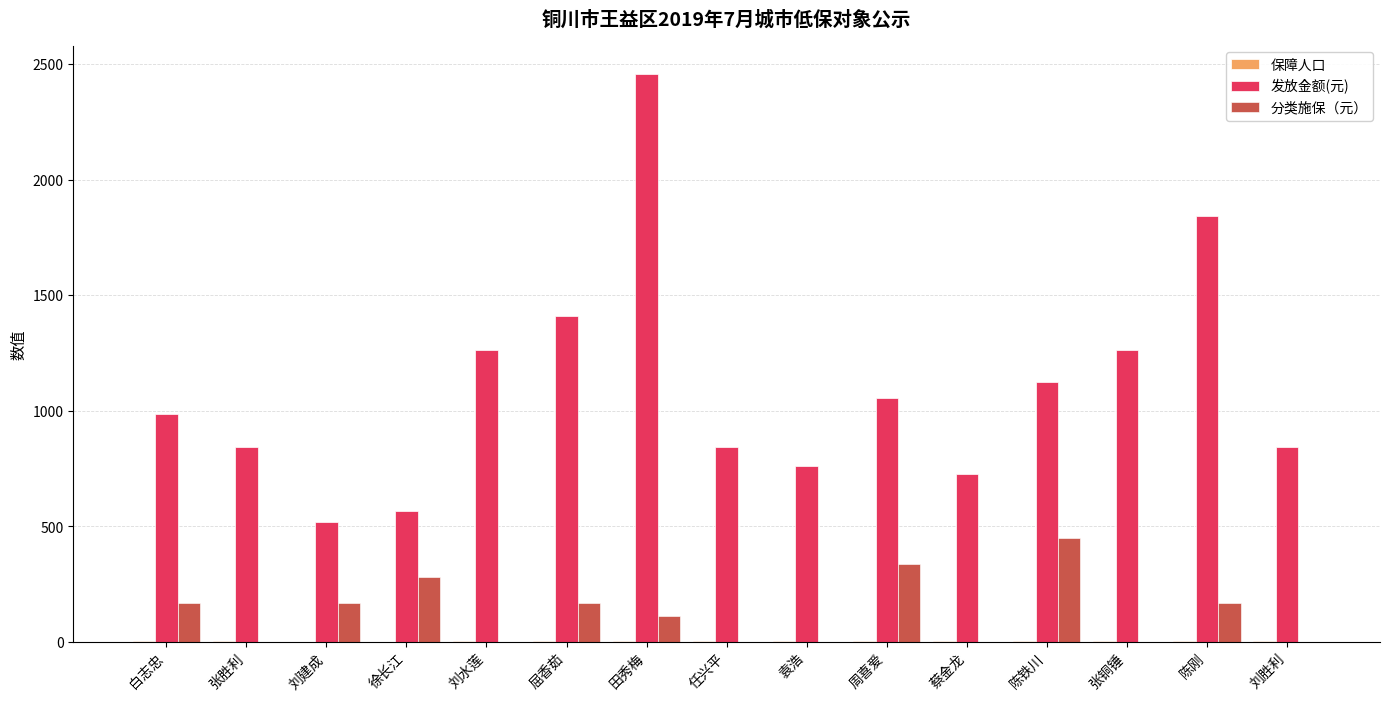

Which series changed the most between 白志忠 and 屈香茹?

发放金额(元)